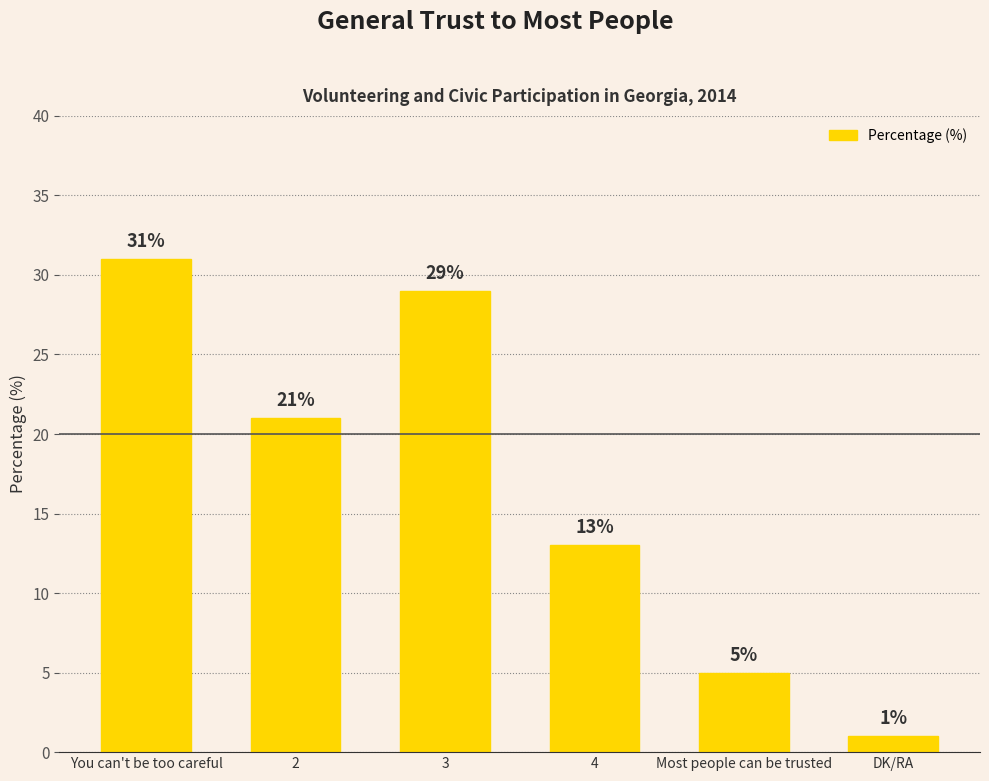

What is the value of the 2nd bar from the left?

21